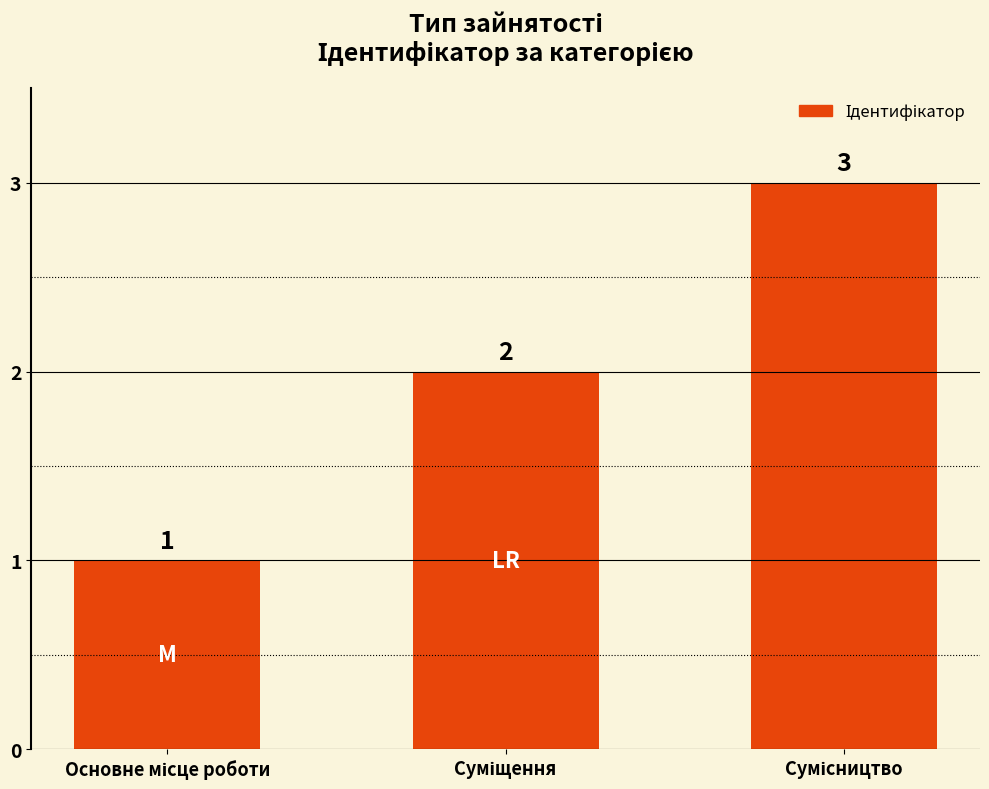

What is the value of the 1st bar from the left?

1